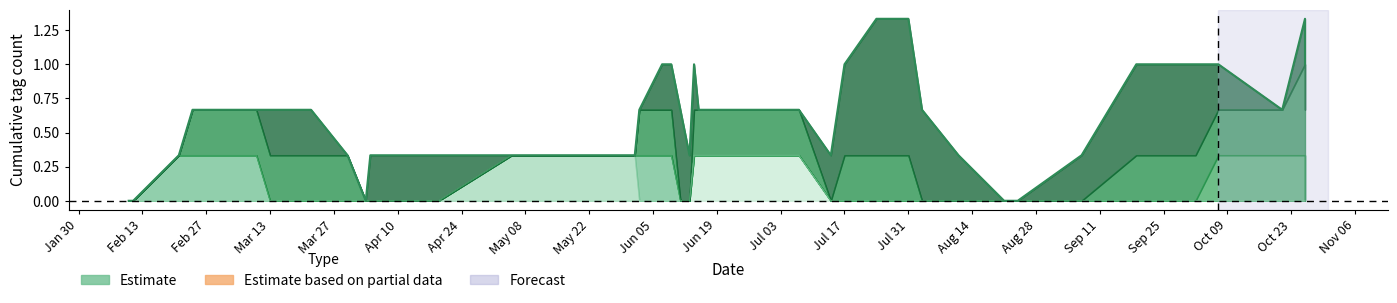

How many interior local peaks (higher than both neighbors) does the data have?

2